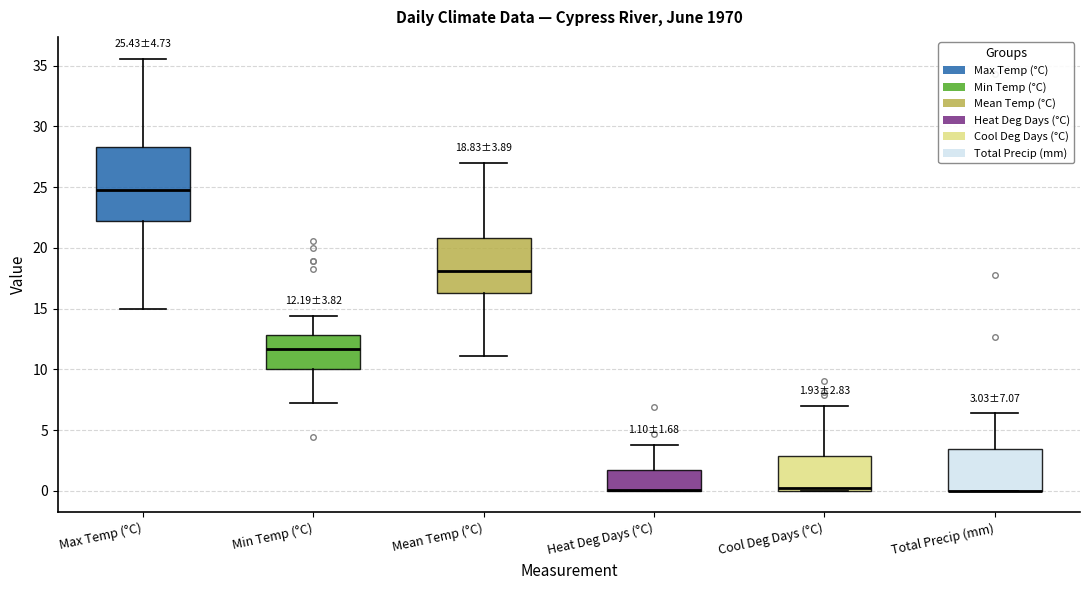

Comparing the boxes themselves (not the whiskers), which one is the tallest?

Max Temp (°C)